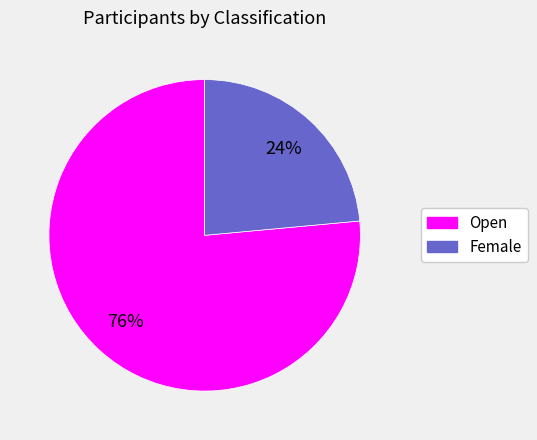

Count the number of slices in the pie.

2